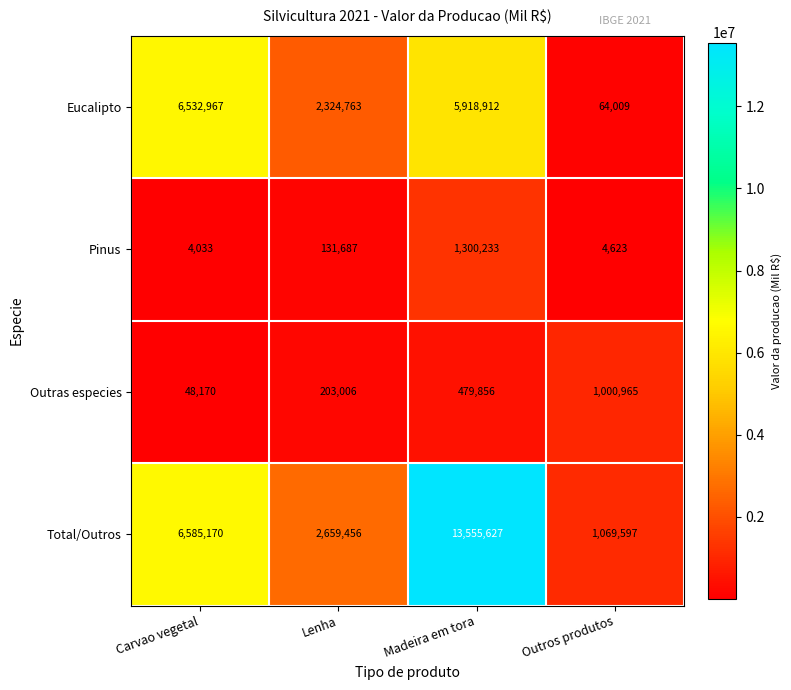

Rank the series by their maximum value, from lowest to highest.

Outras especies, Pinus, Eucalipto, Total/Outros